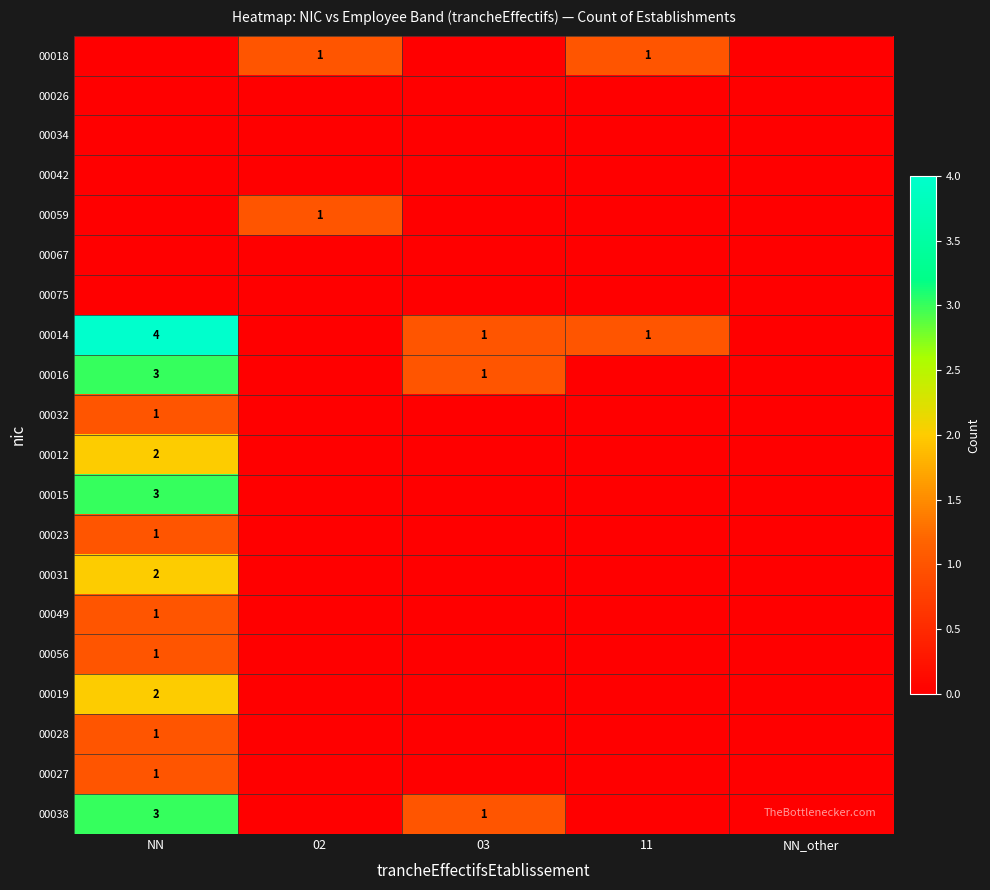

The value of 00012 at NN is 2. True or false?

True